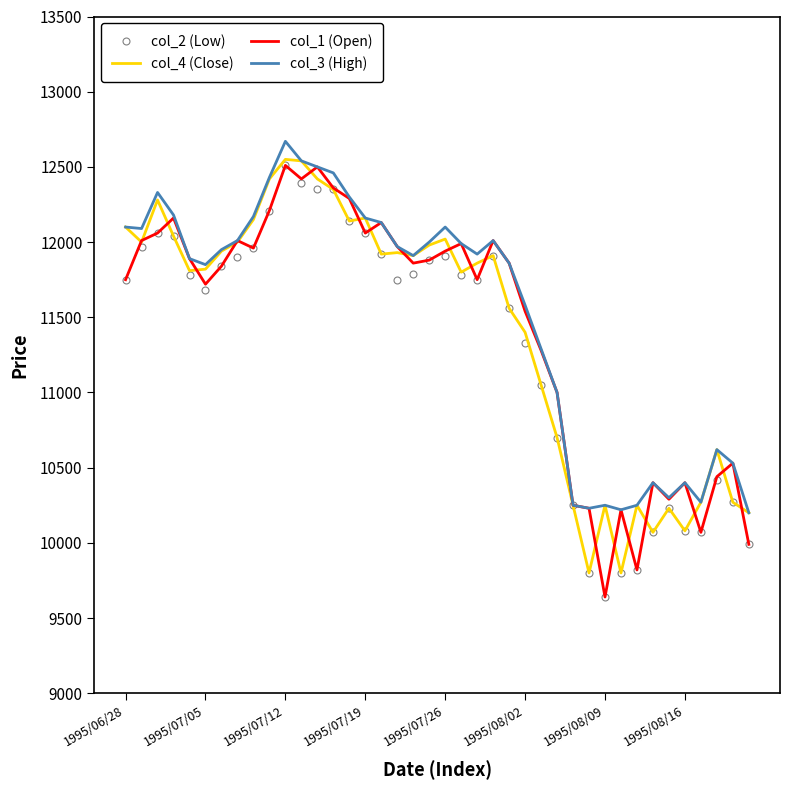

What is the maximum value shown in the chart?

12670